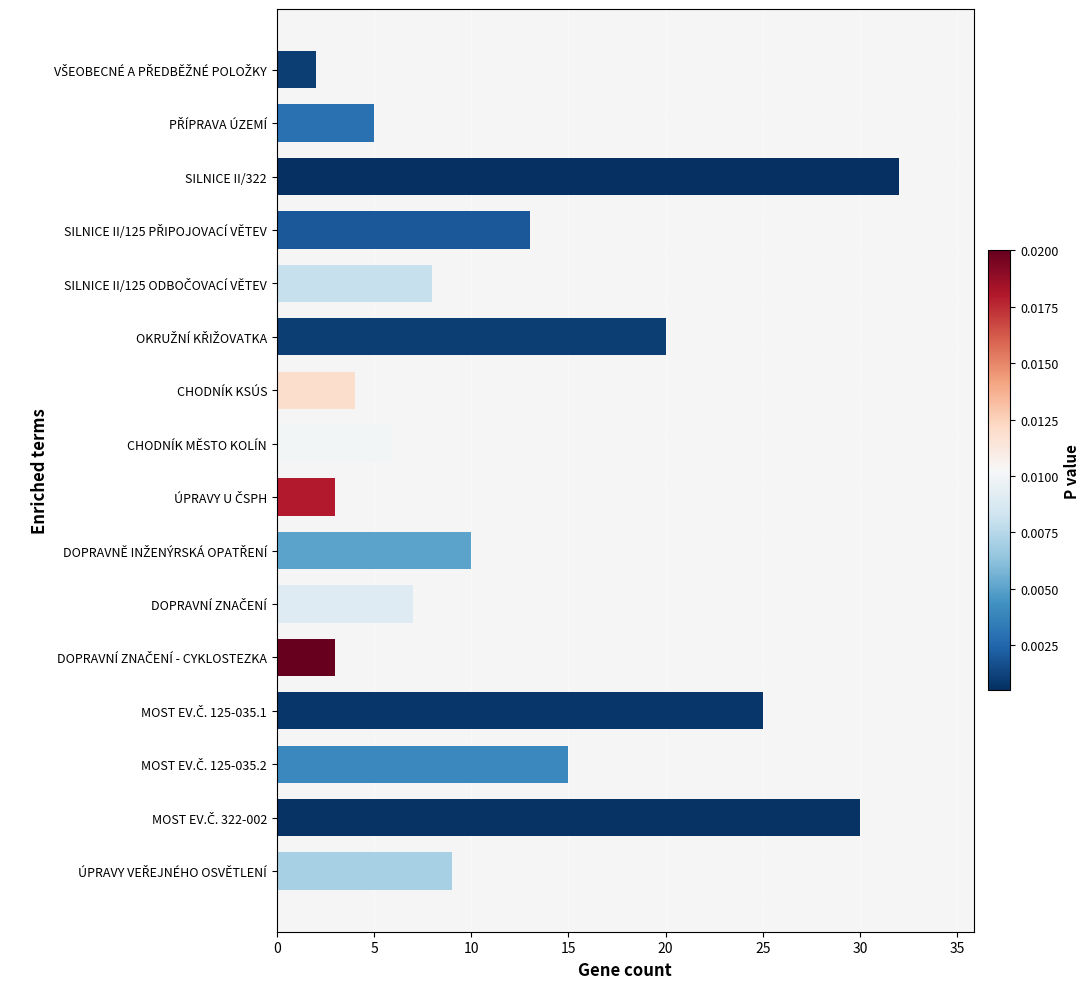

Is it true that the value at CHODNÍK MĚSTO KOLÍN is 11?

False